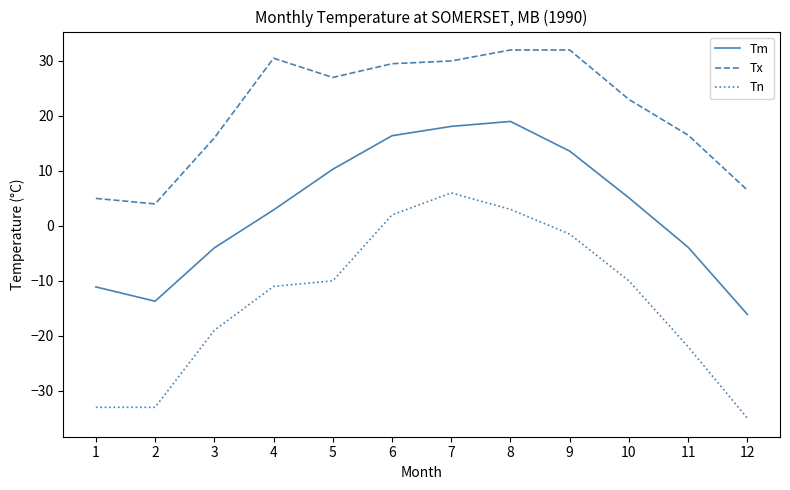

What is the difference between the Tm values at 6 and 8?

2.6